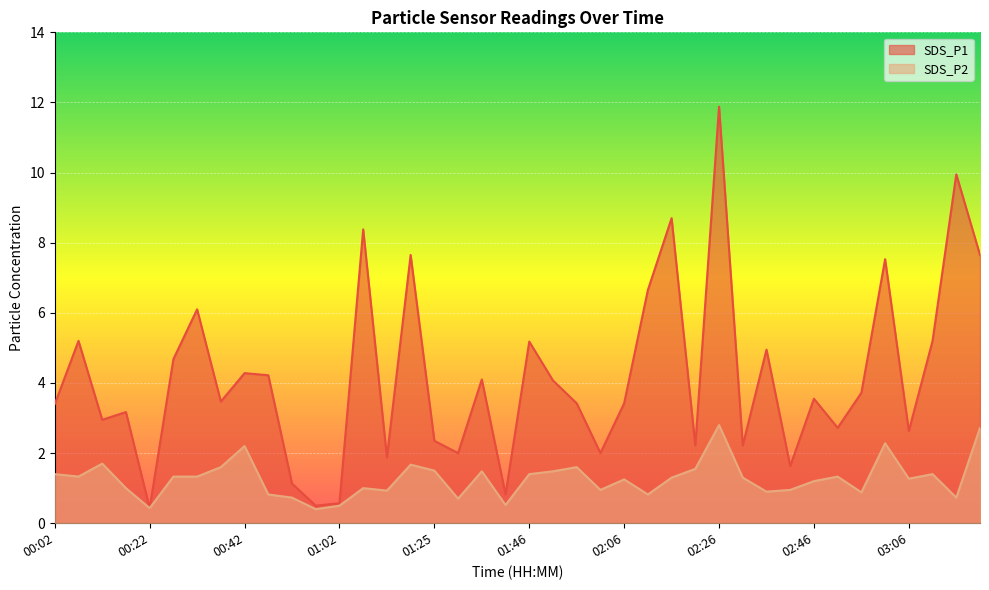

How many series are shown in this chart?

2